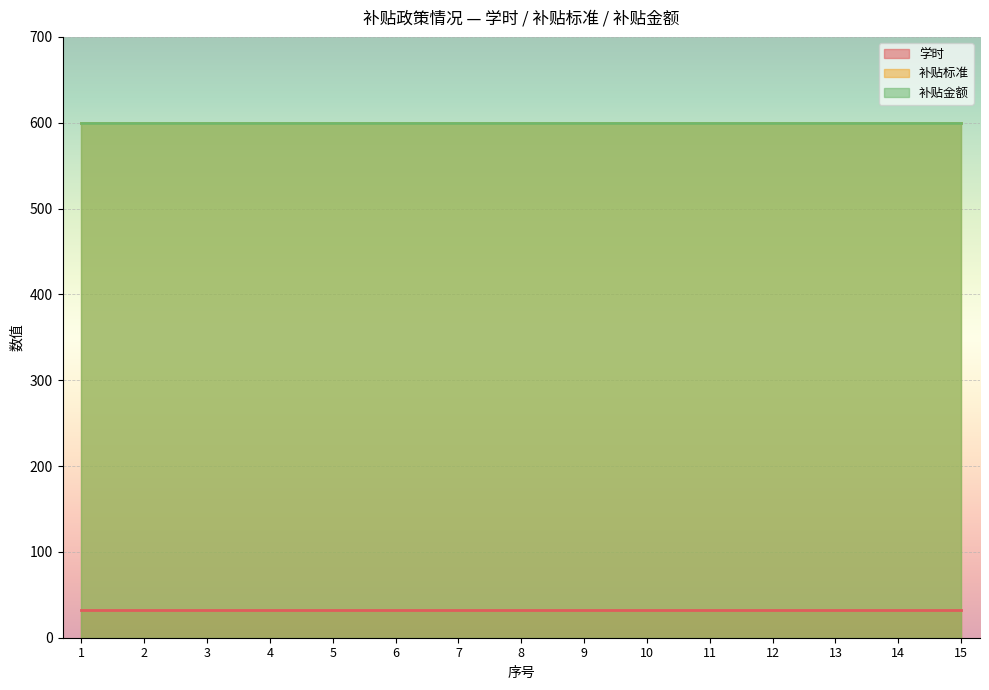

What is the total value across all series at 4?

1232